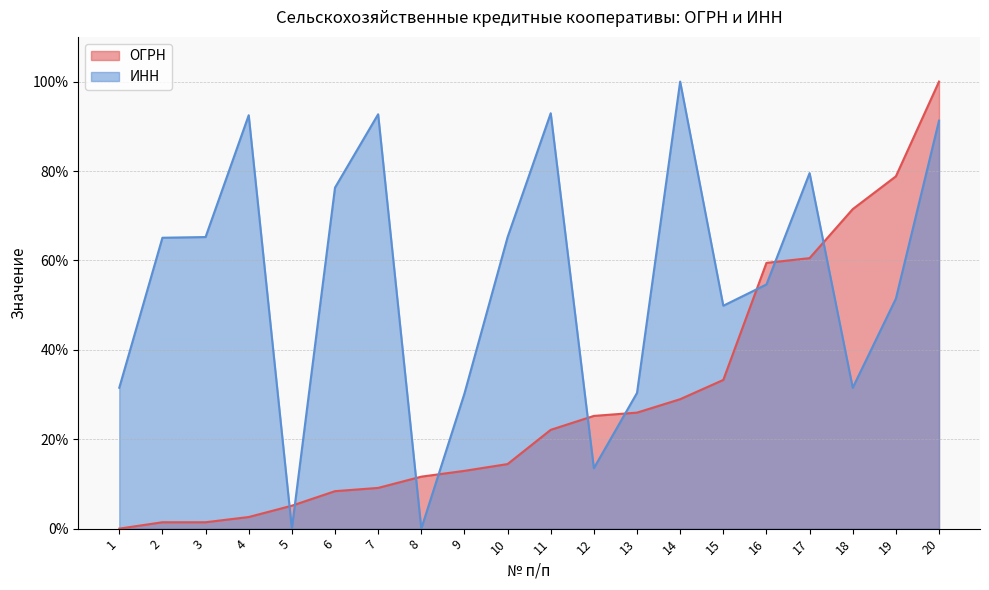

What is the approximate value of ИНН at 4?

92.5